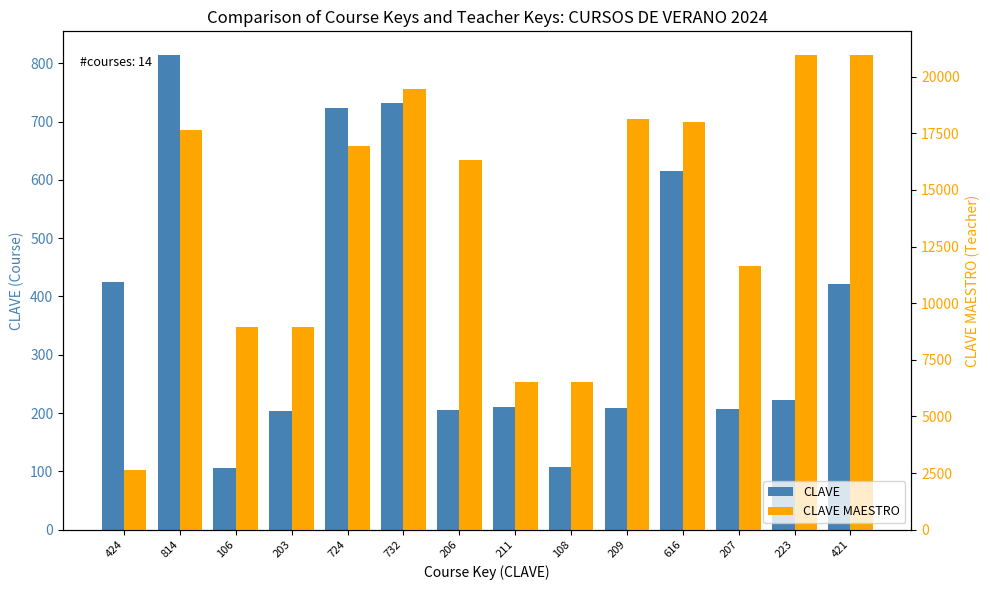

True or false: CLAVE has a value of 72 at 106.

False